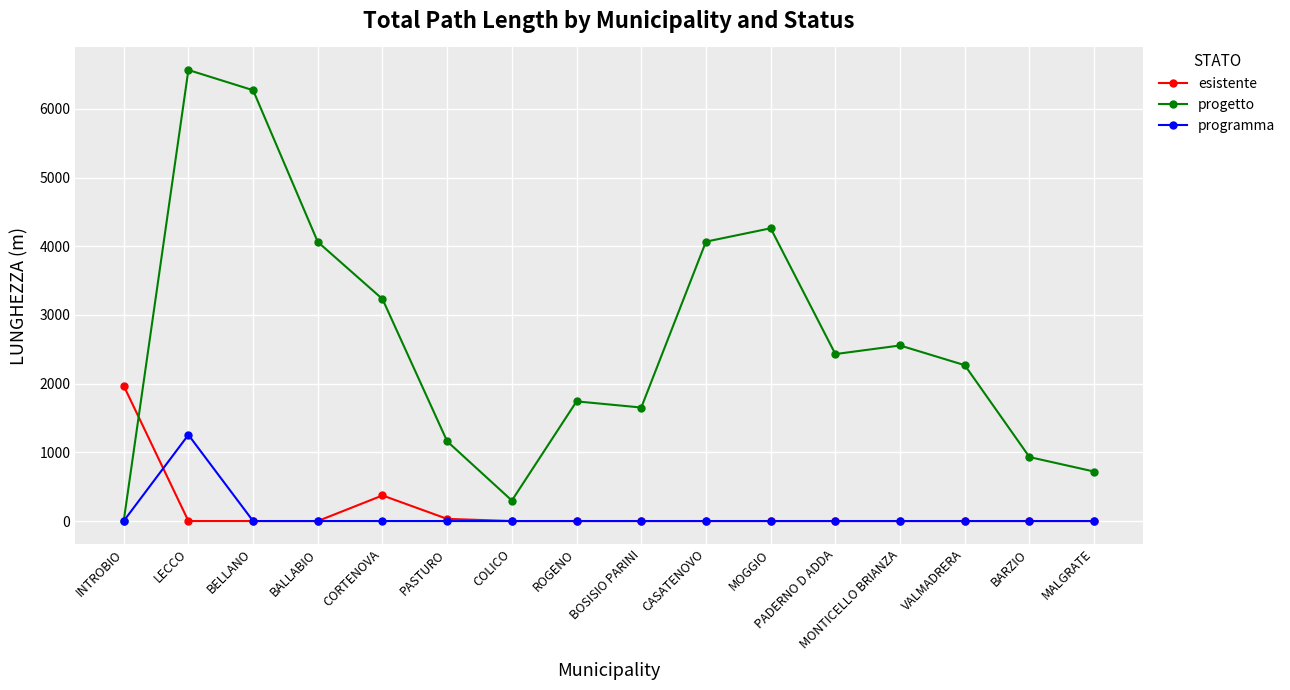

What position from the left is VALMADRERA?

14